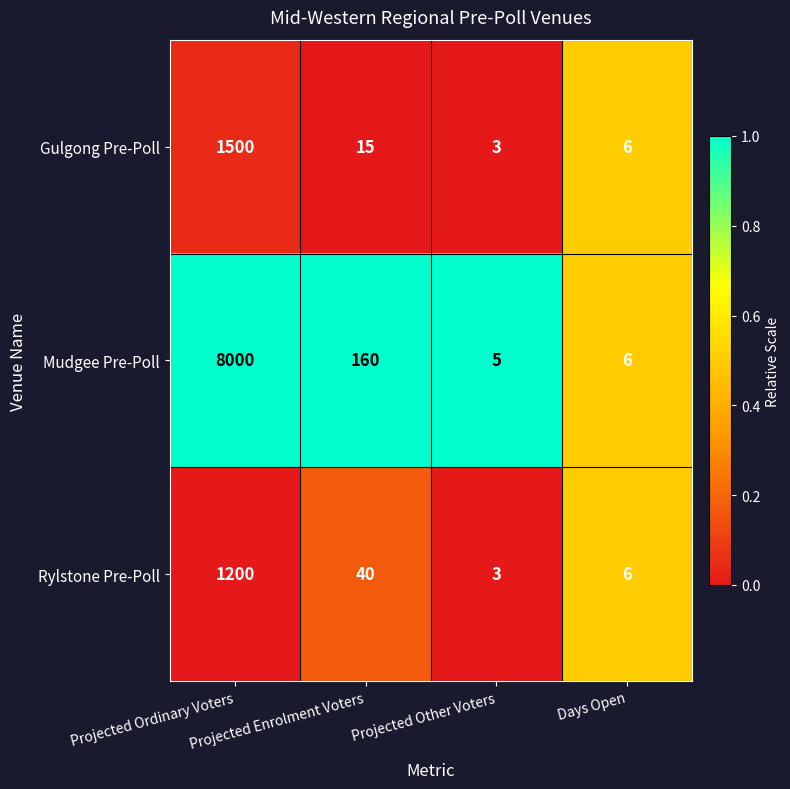

What is the average value of the Rylstone Pre-Poll series?

312